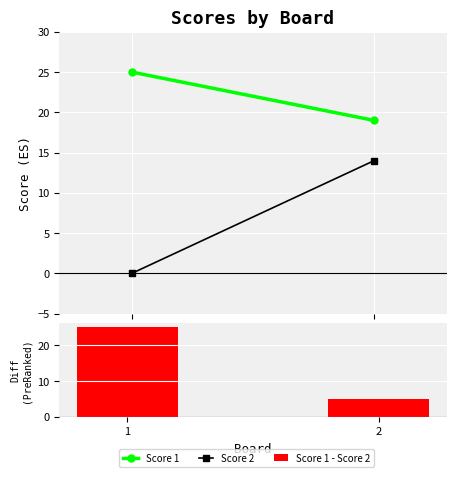

The chart shows a value of 2 at 2. True or false?

False